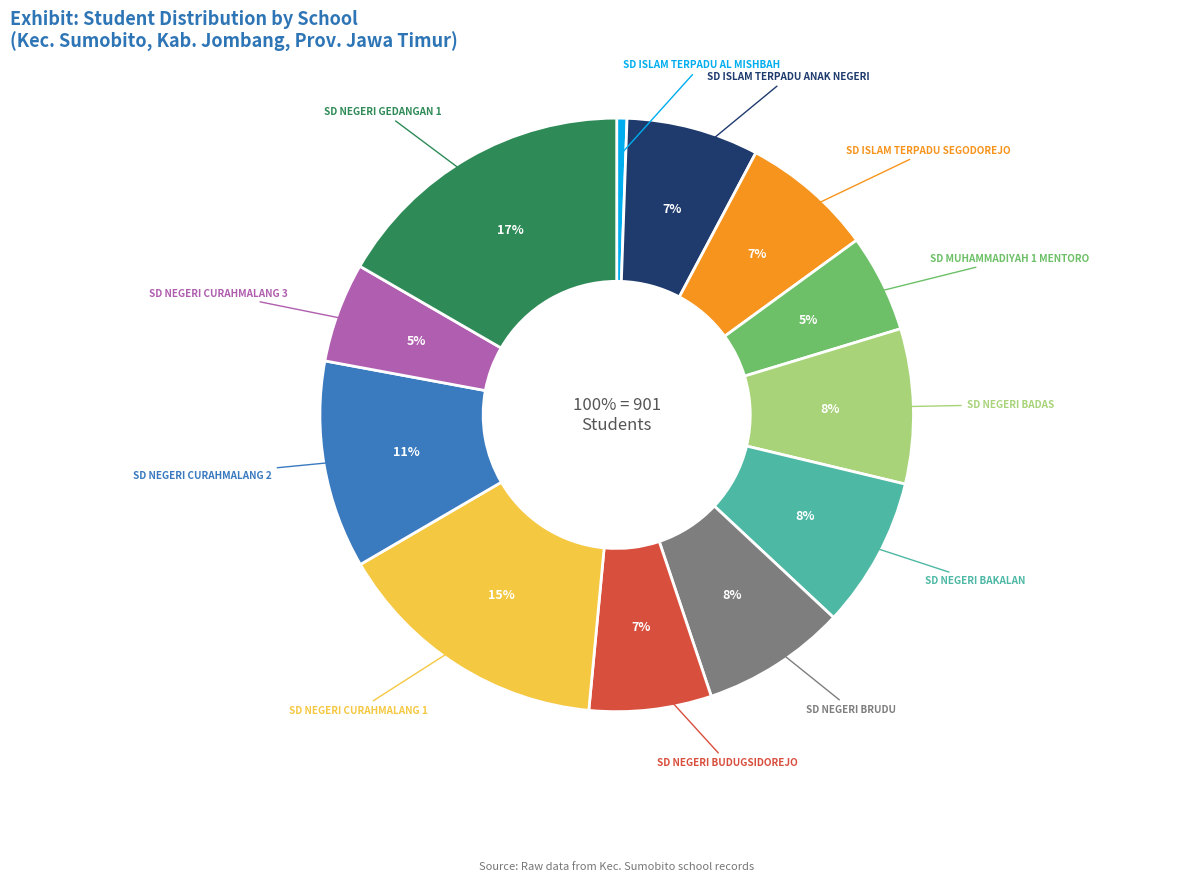

Do SD NEGERI CURAHMALANG 1 and SD NEGERI CURAHMALANG 2 together represent more than half of the pie?

No